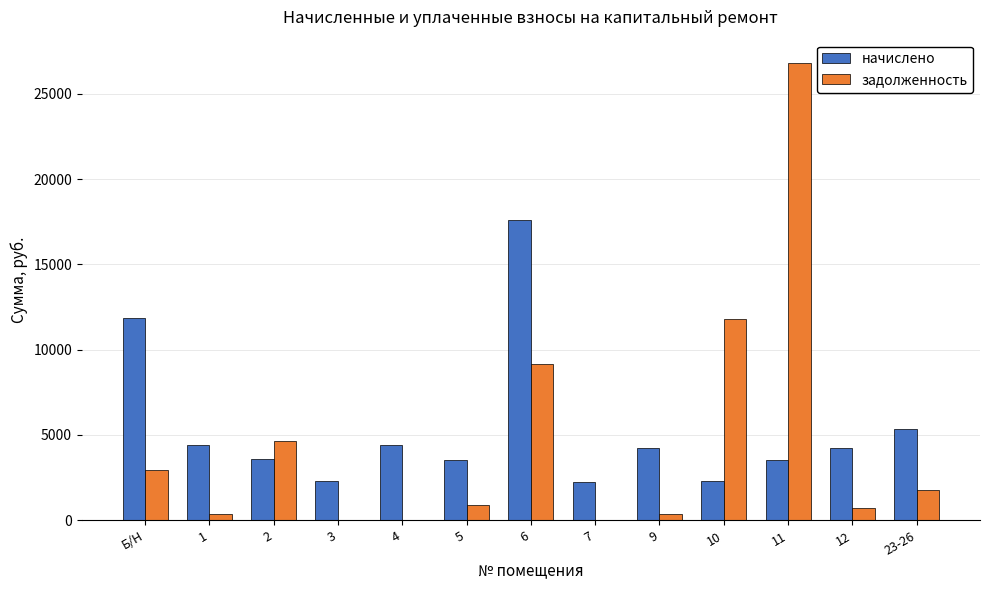

What is the sum of all начислено values?

69724.8